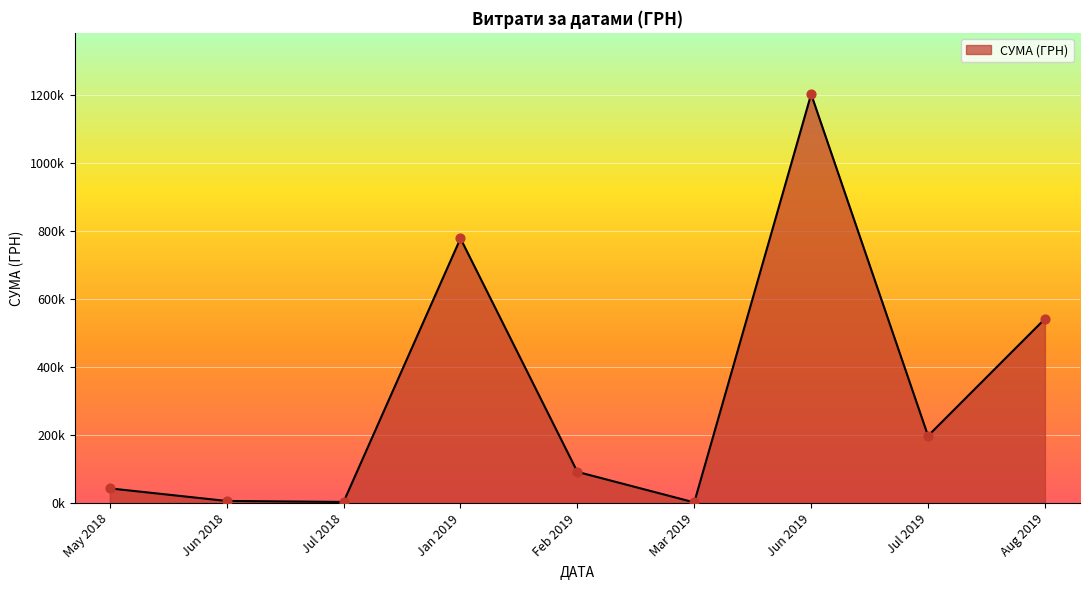

Is this an area chart (filled region under the line)?

Yes